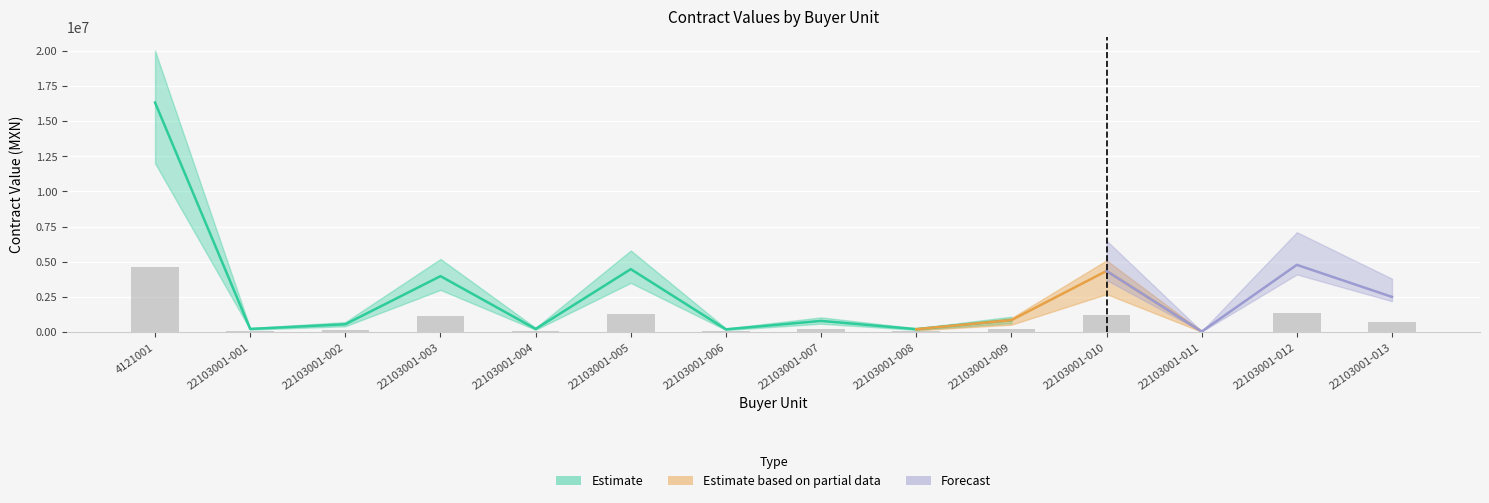

What is the difference between the values at 22103001-008 and 22103001-010?

1181342.3